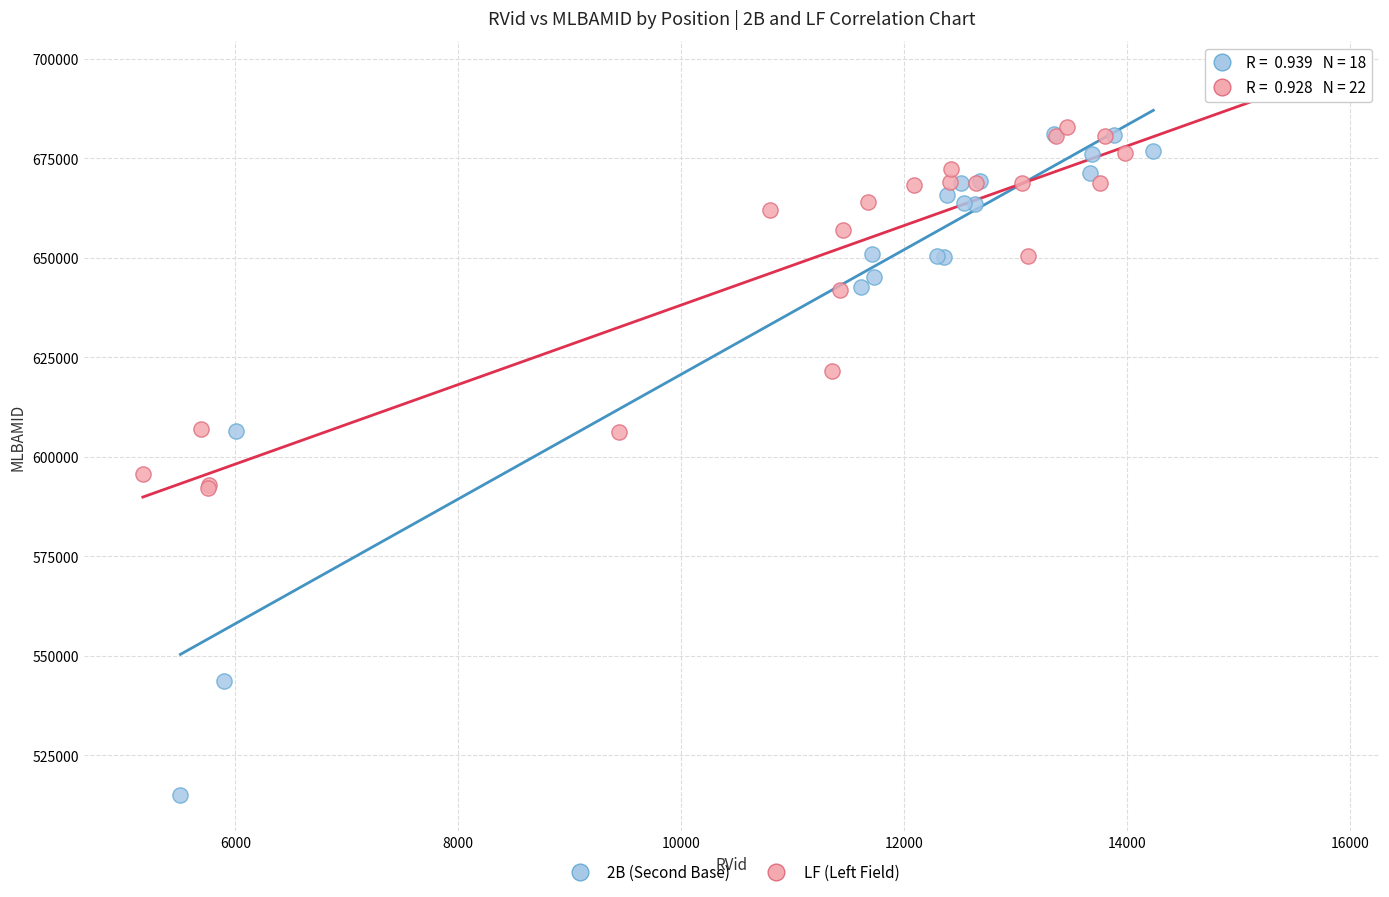

Which series reaches the maximum Y coordinate?

LF (Left Field)